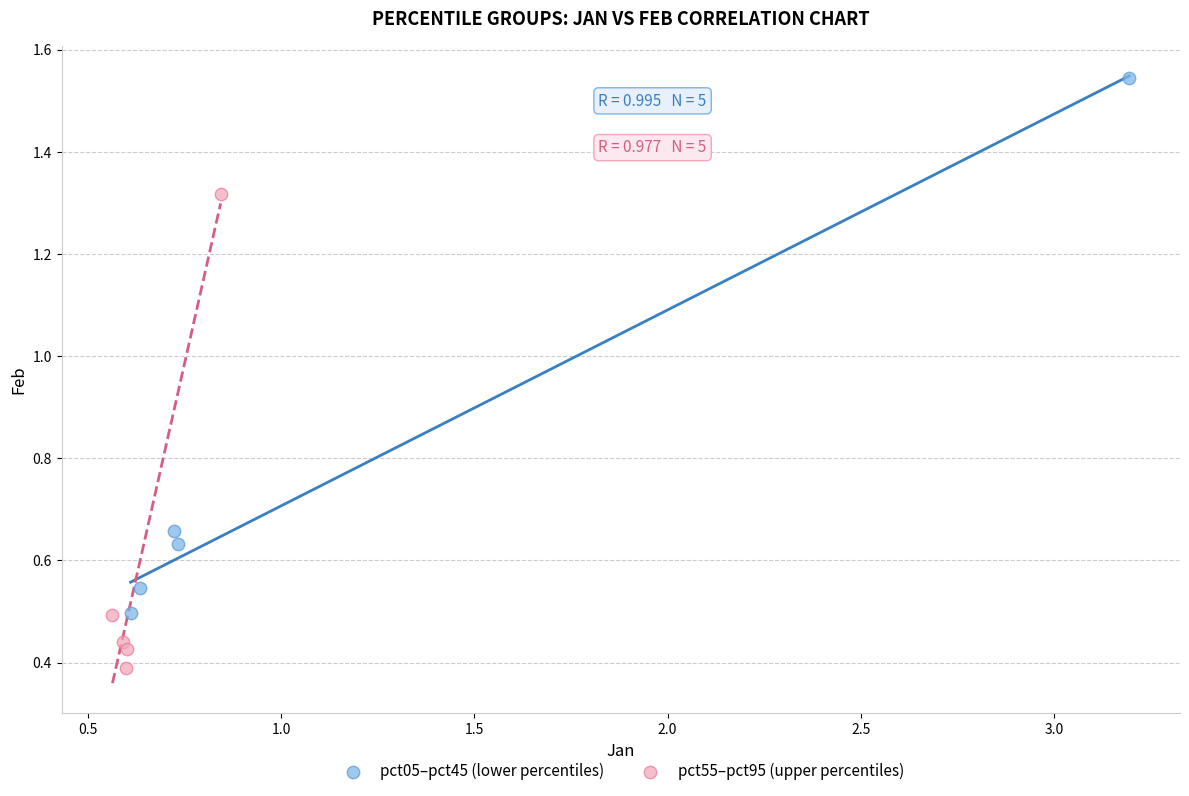

Which series reaches the minimum Y coordinate?

pct55–pct95 (upper percentiles)